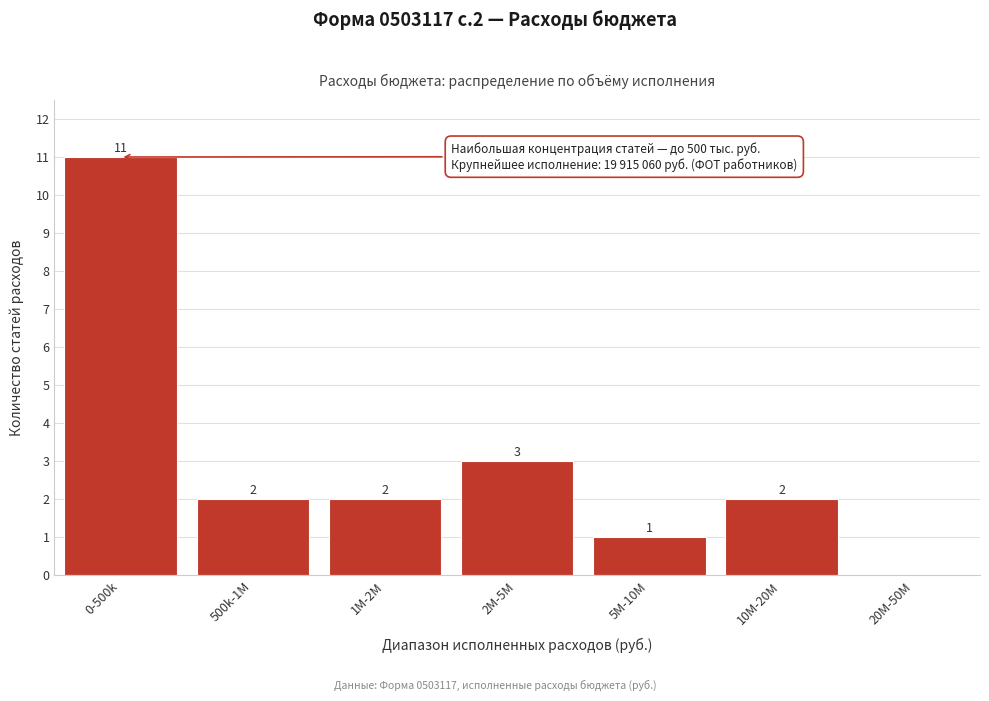

Reading left to right, what are all the values shown in this chart?

0-500k=11	500k-1M=2	1M-2M=2	2M-5M=3	5M-10M=1	10M-20M=2	20M-50M=0